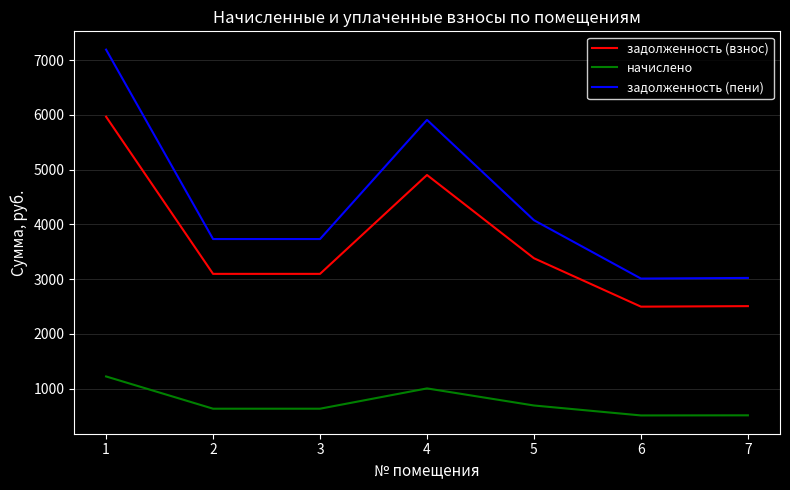

True or false: задолженность (взнос) has more than 2 points higher than both neighbors.

False